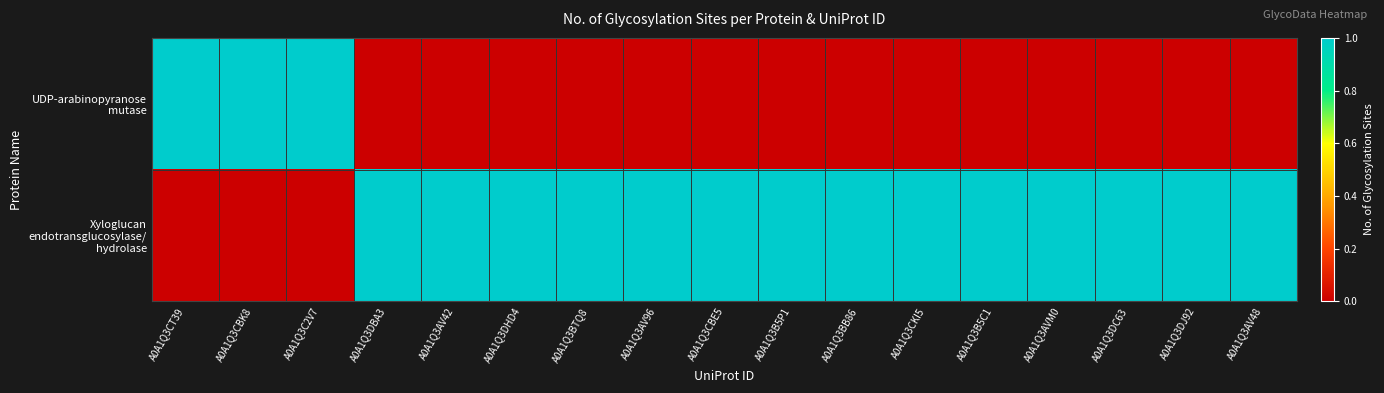

List the series in order of their peak value, highest first.

UDP-arabinopyranose mutase, Xyloglucan endotransglucosylase/ hydrolase